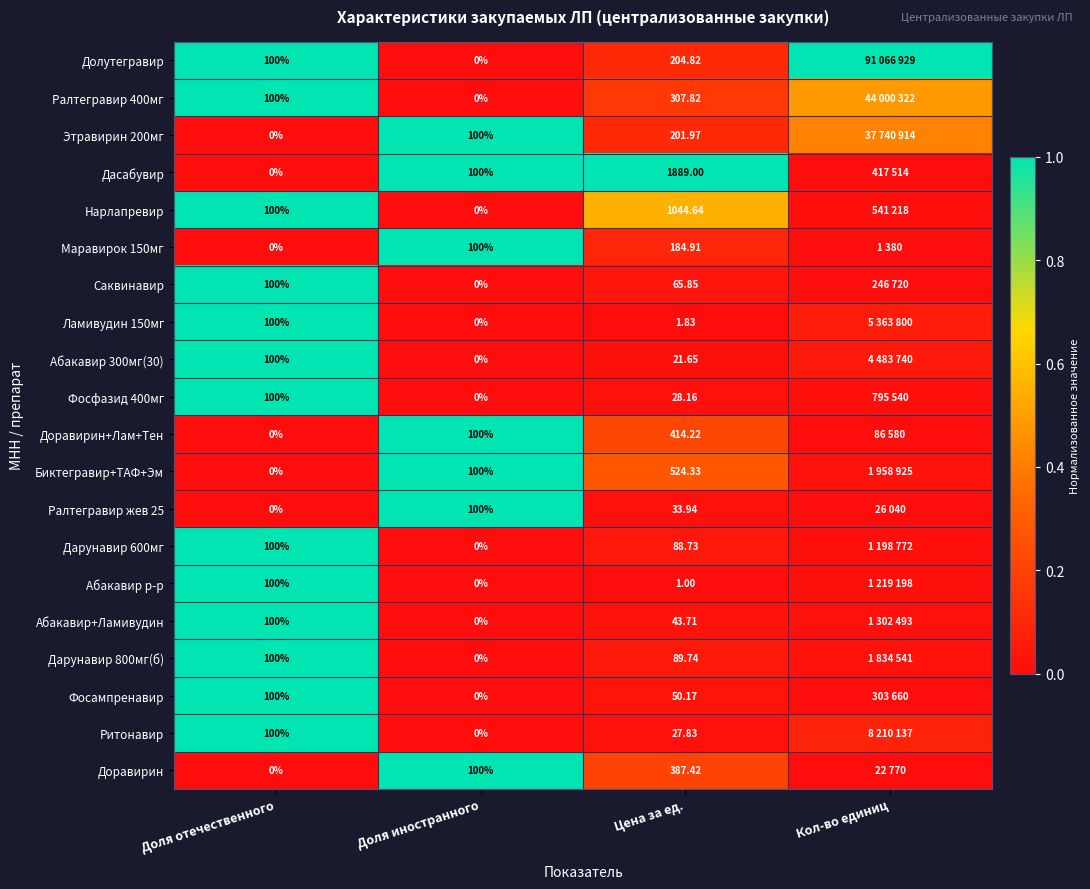

Which series changed the most between Доля отечественного and Цена за ед.?

Дасабувир